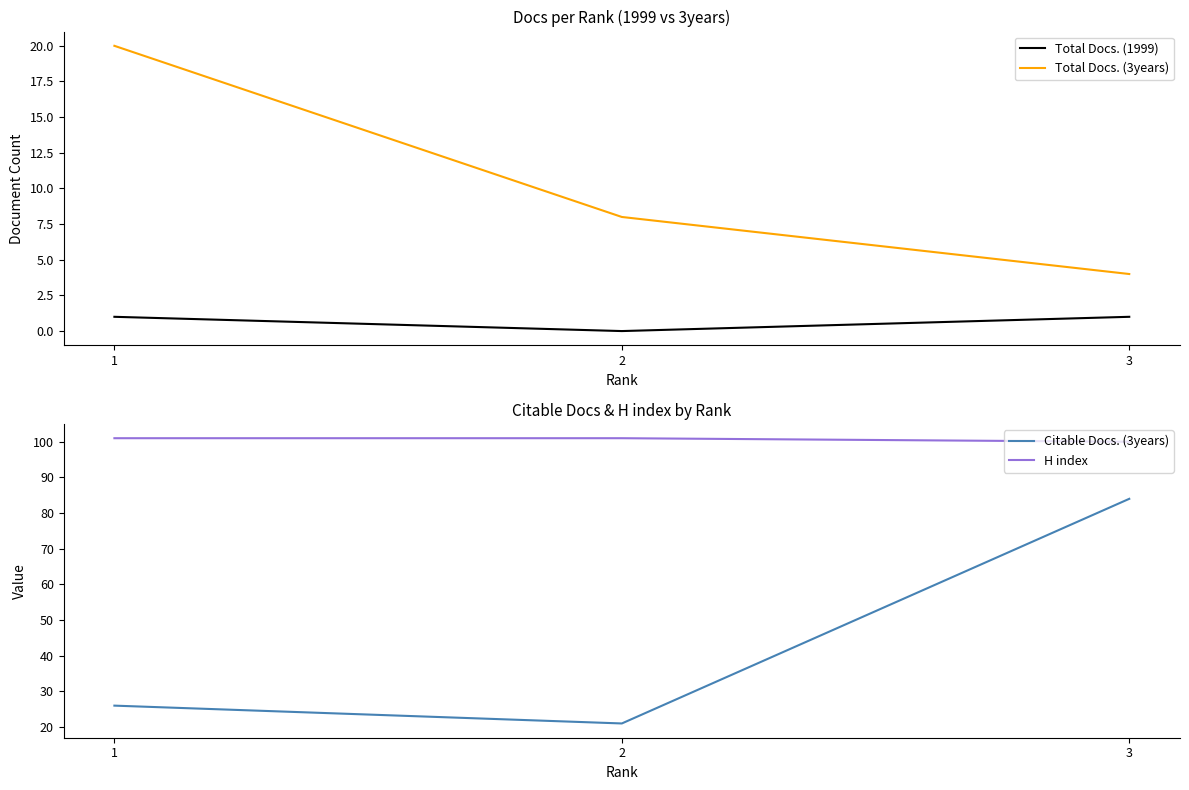

At which category is the sum across all series the highest?

3